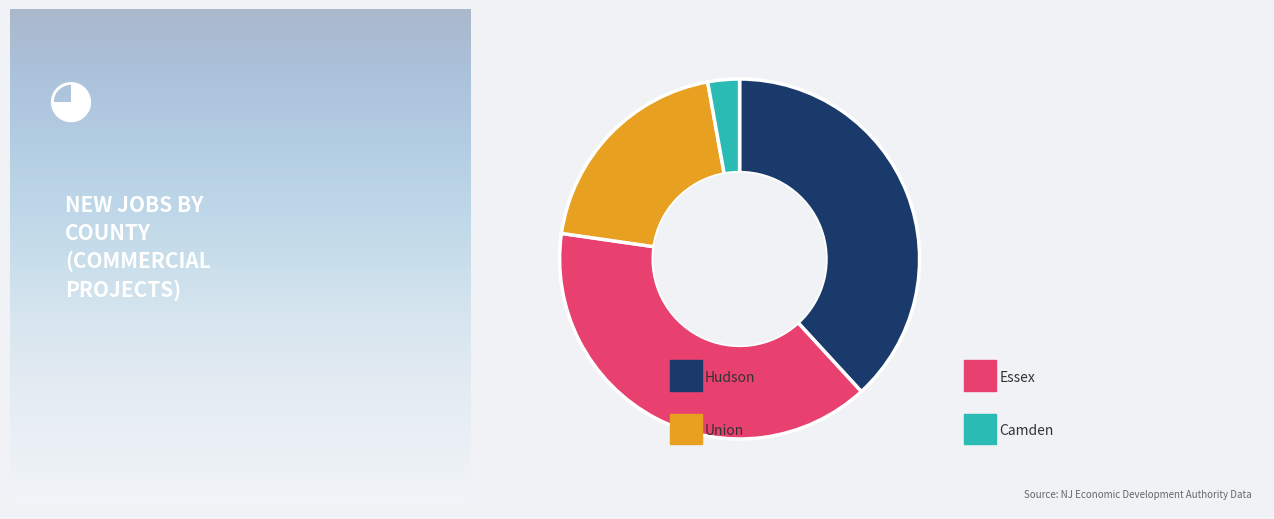

Does any single category account for the majority?

No